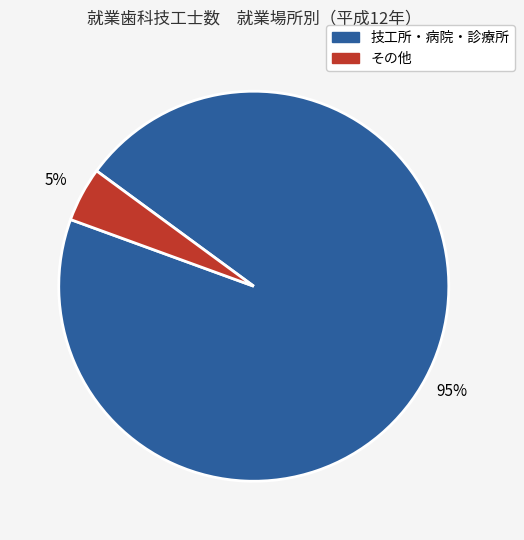

Which slice represents more than half of the pie?

技工所・病院・診療所